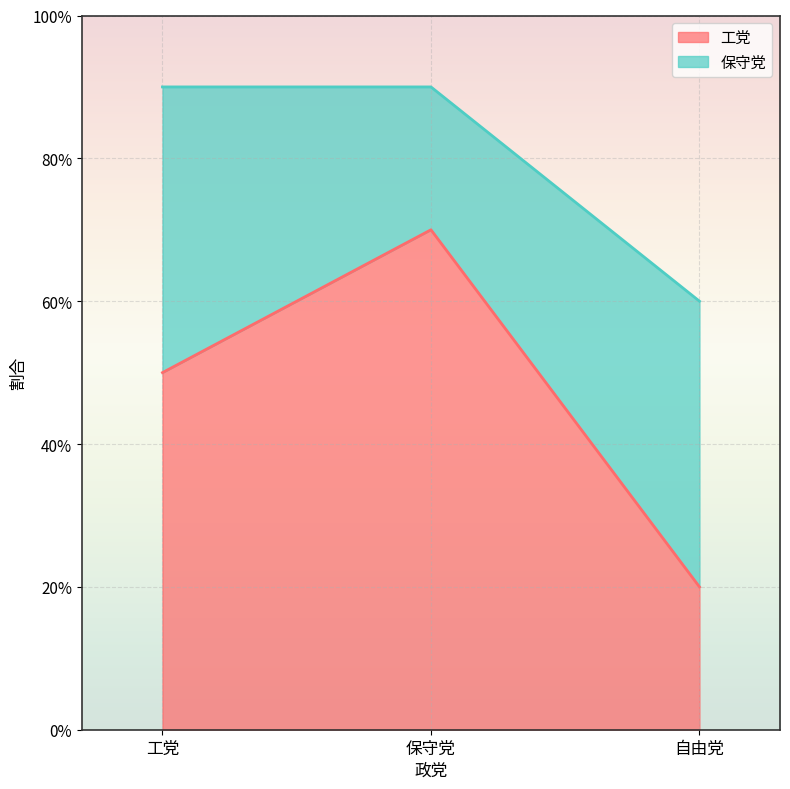

Which category has the highest value across all series?

保守党